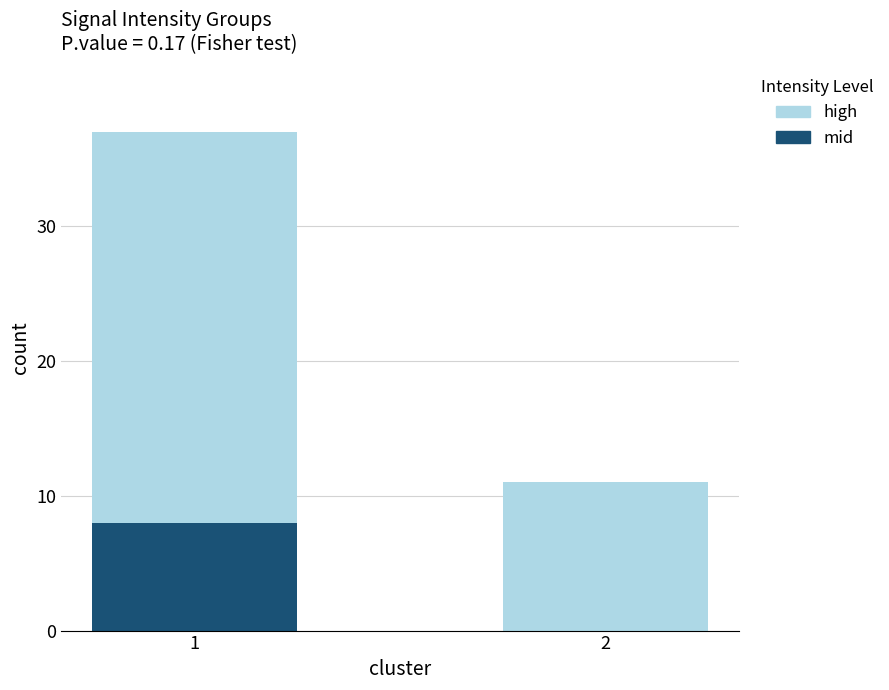

Is it true that mid equals -5 at 2?

False